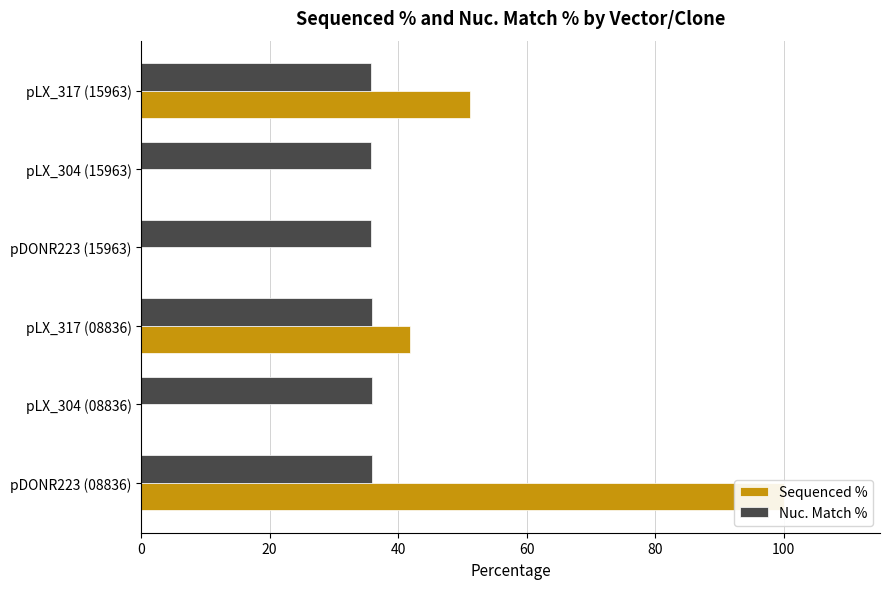

Count the number of data series in this chart.

2